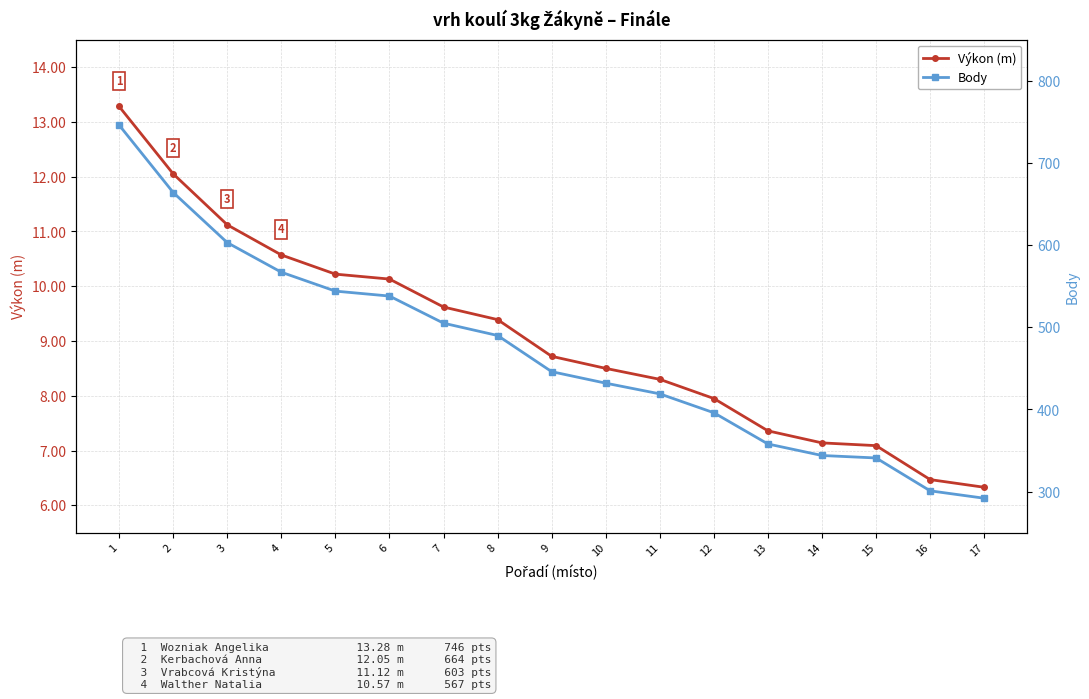

Between 5 and 15, which is larger?

5